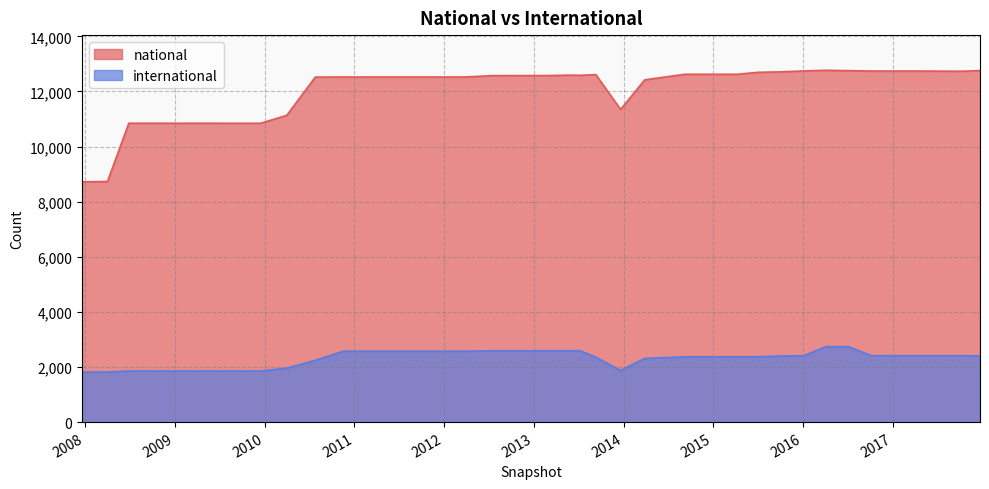

What is the difference between the second highest and second lowest values in the international series?

921